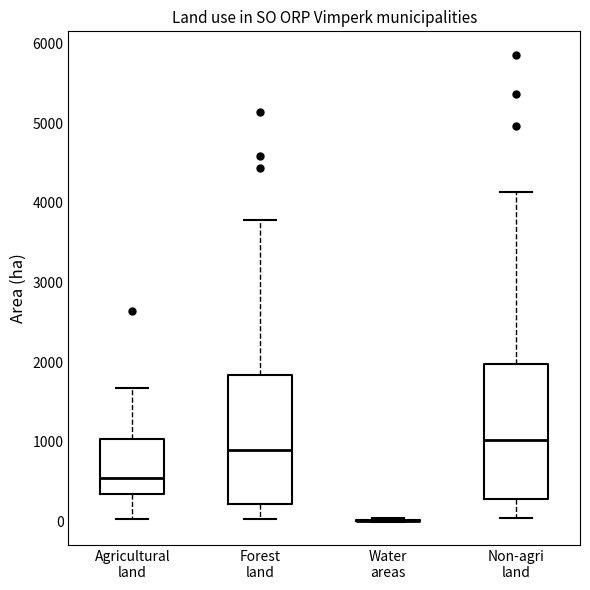

Reading left to right, read every box against the y-axis: the position of its median line, the range the box covers, and the ends of its whiskers. The values are not printed on the chart, so give them approximately, as read against the axis.

Agricultural land: median 600, box 400 to 1000, whiskers 0 to 1700
Forest land: median 900, box 200 to 1800, whiskers 0 to 3800
Water areas: box collapsed to a line at 0, whiskers 0 to 100
Non-agri land: median 1000, box 300 to 2000, whiskers 0 to 4100